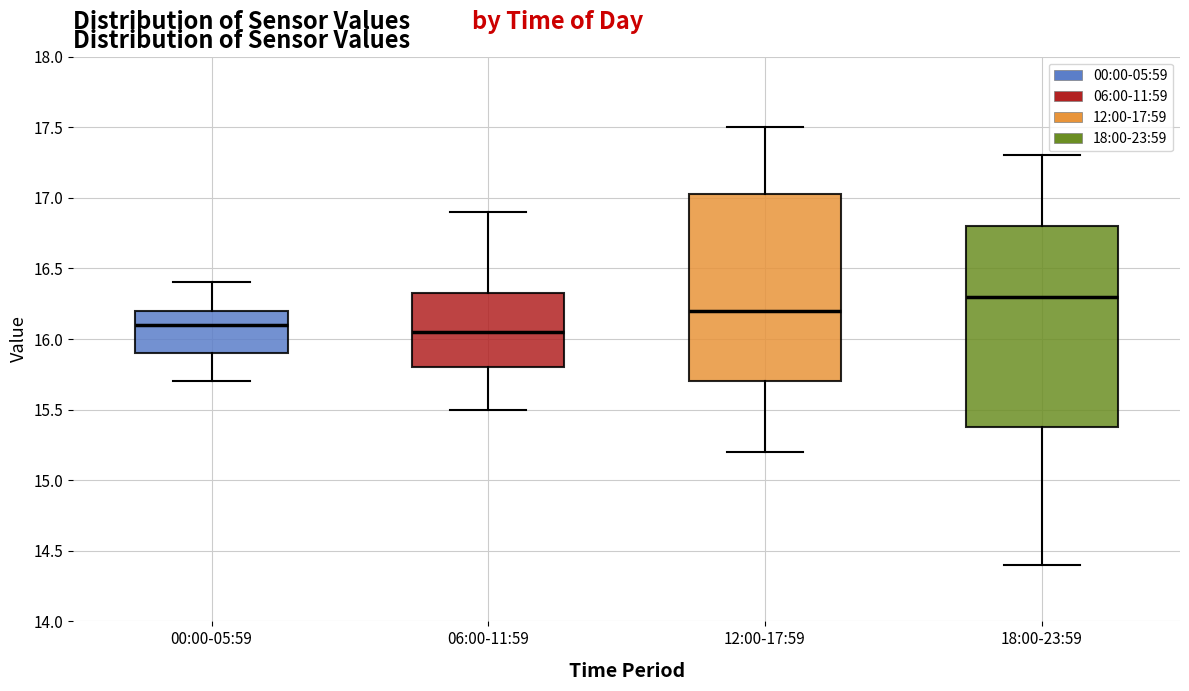

Which box is the tallest, from its lower edge to its upper edge?

18:00-23:59